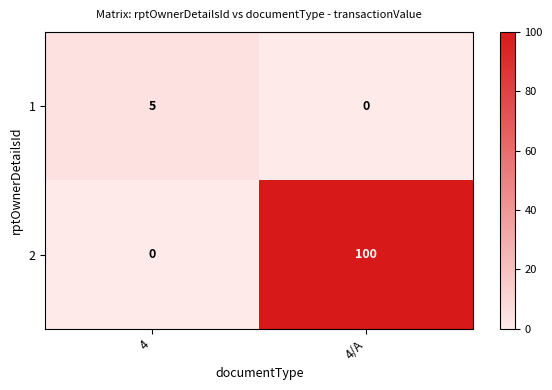

Reading left to right, list all the values displayed in this chart.

1: 5	0
2: 0	100